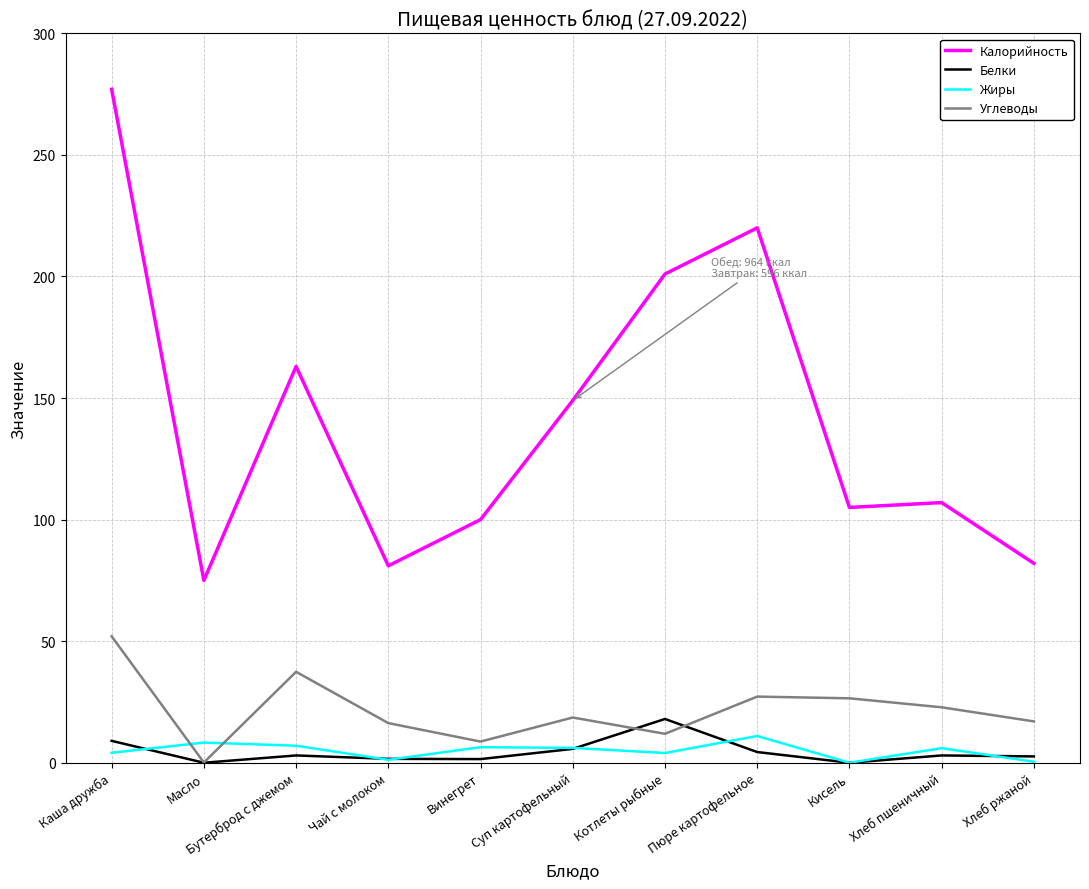

Where is the first local minimum for Жиры?

Чай с молоком